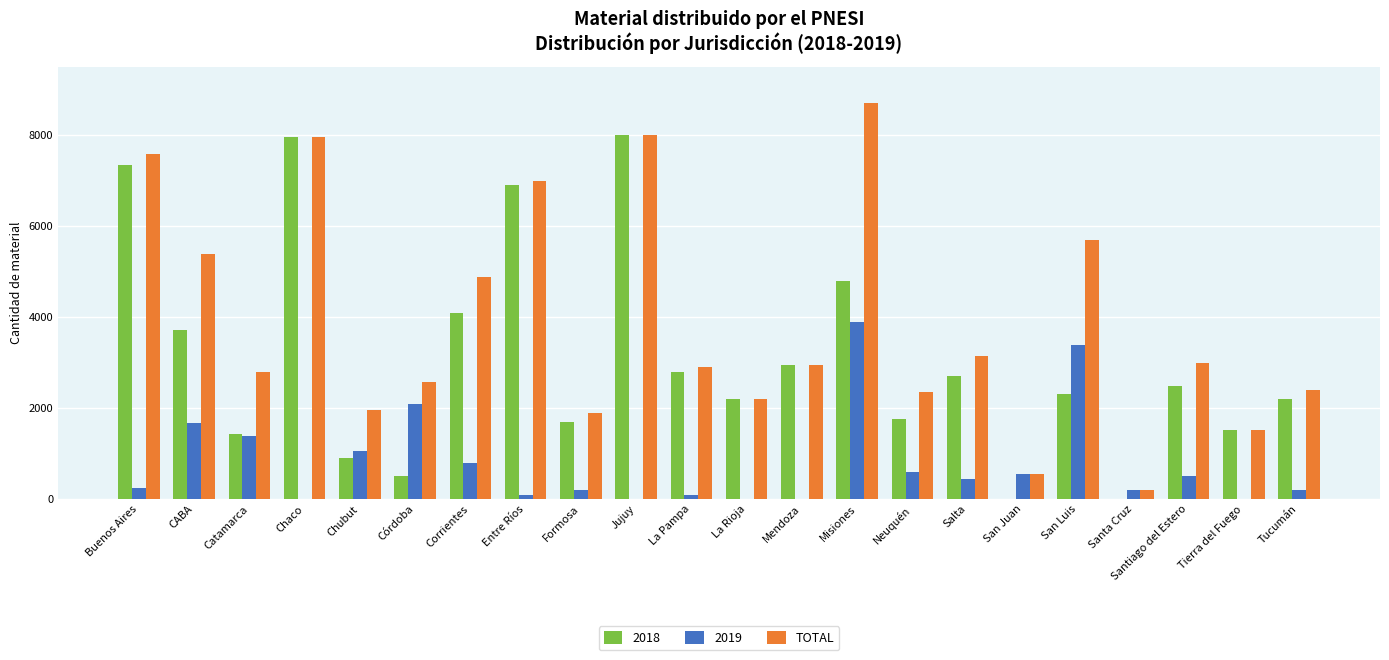

Count the number of categories in the chart.

22